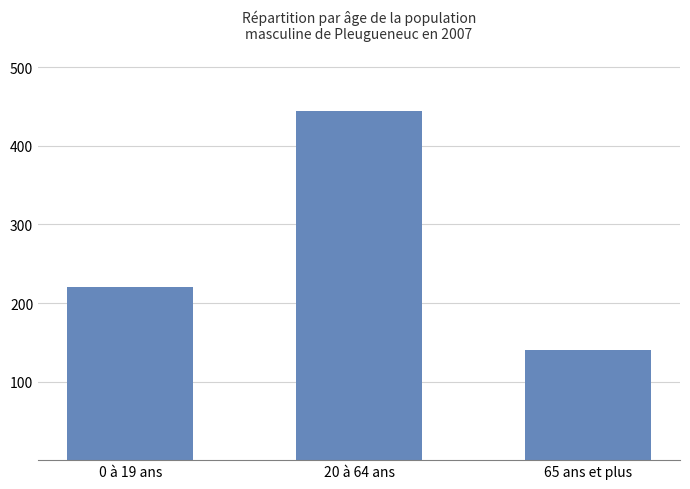

Which has a higher value, 20 à 64 ans or 65 ans et plus?

20 à 64 ans